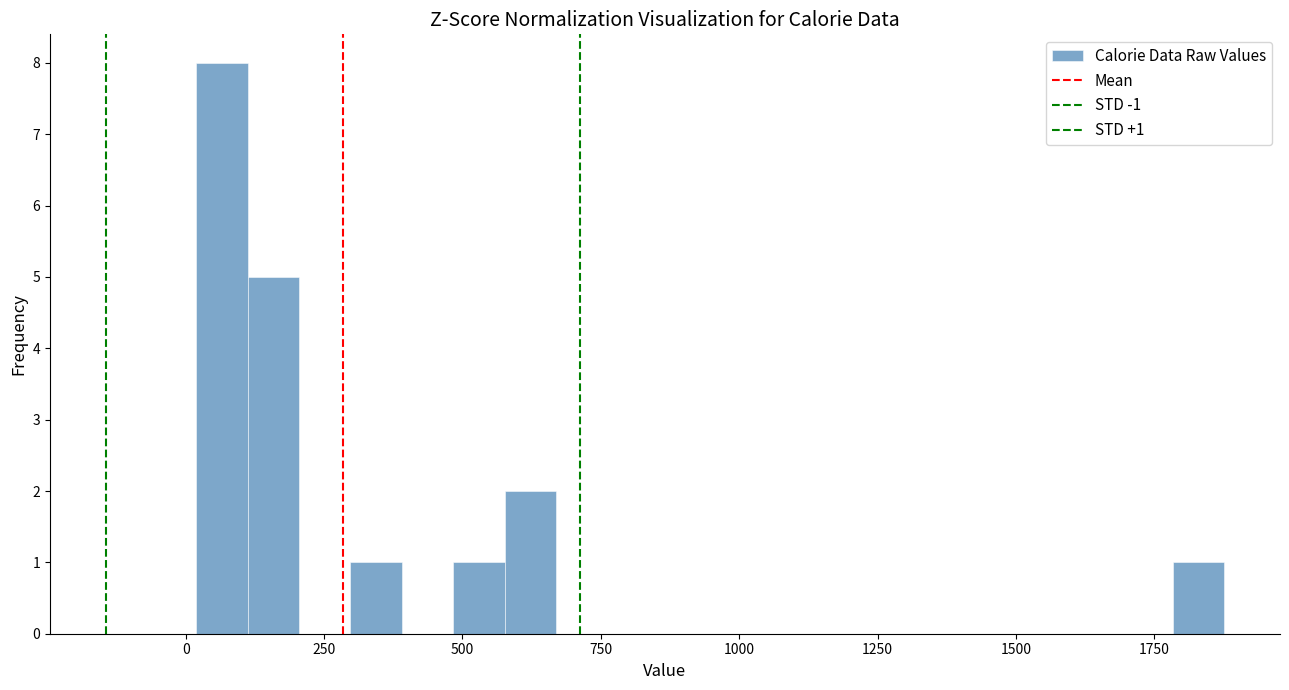

Read against the x-axis, roughly where is the centre of the tallest bar?

50